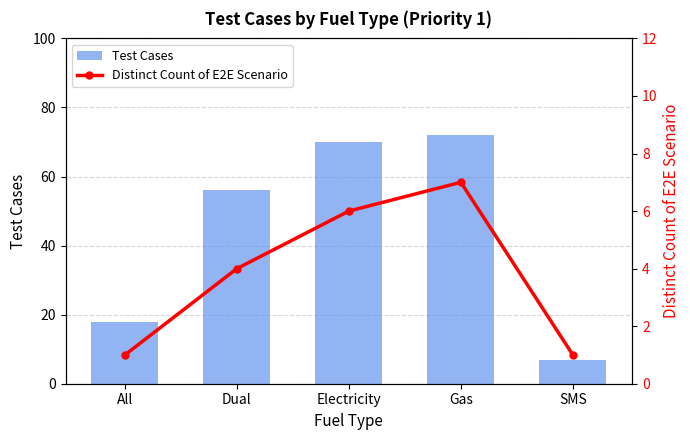

Which series has the largest total across all categories?

Test Cases